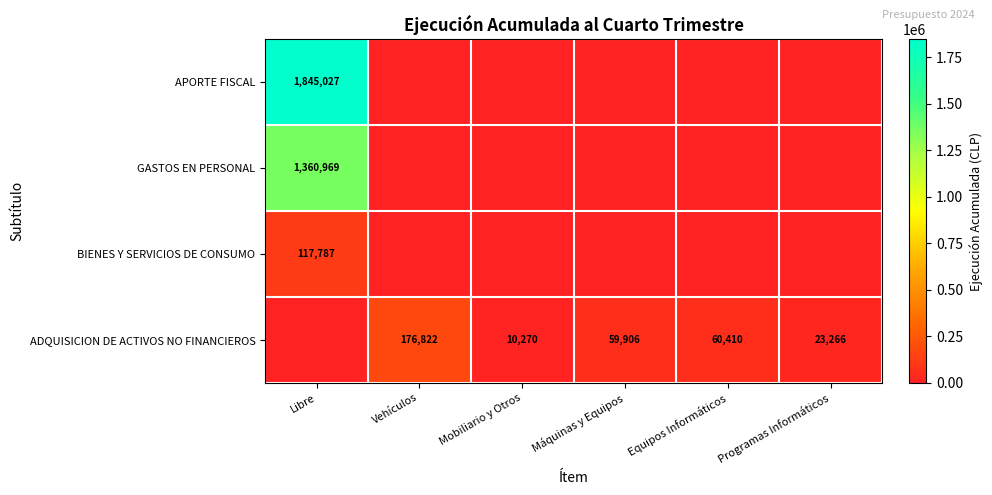

The value of ADQUISICION DE ACTIVOS NO FINANCIEROS at Mobiliario y Otros is 17958. True or false?

False